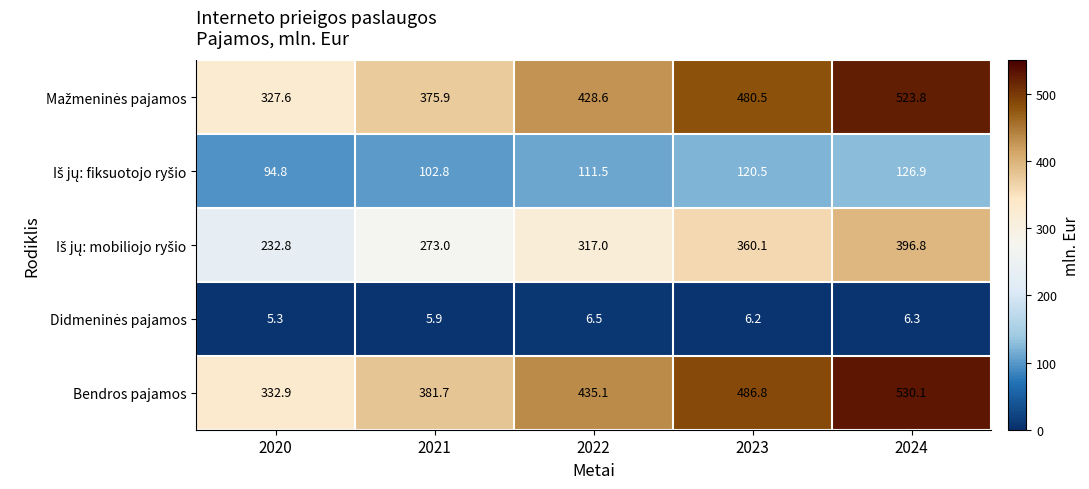

The value of Bendros pajamos at 2023 is 486.8. True or false?

True